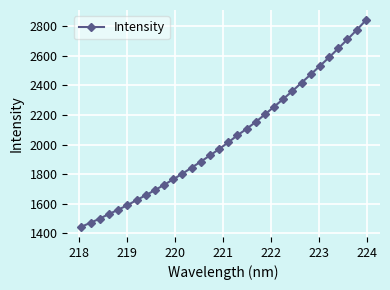

What is the value of the 15th point from the left?

1926.7